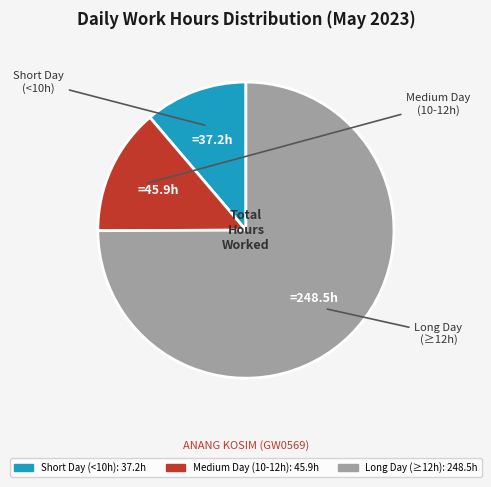

Is there a majority slice in this chart?

Yes